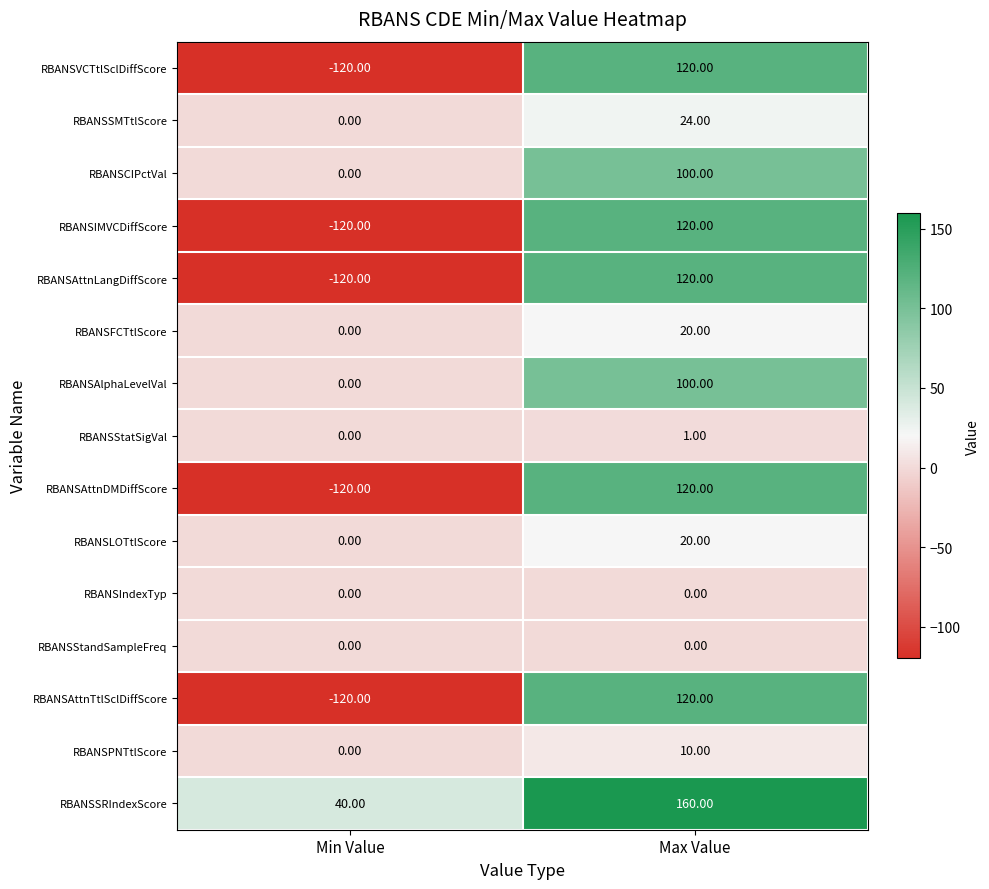

What is the spread (max minus min) of values at Max Value?

160